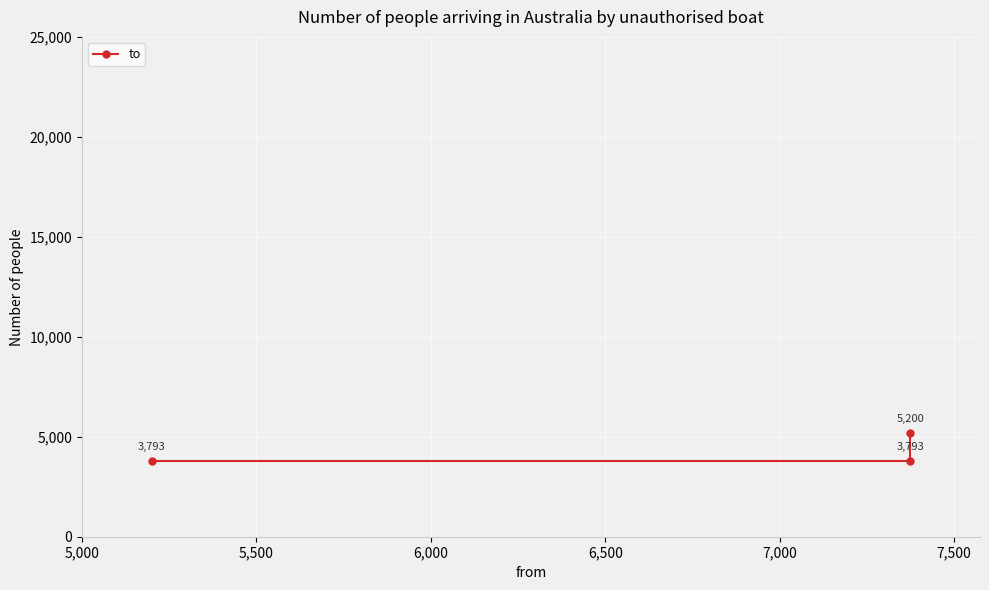

How many lines are shown in the chart?

1